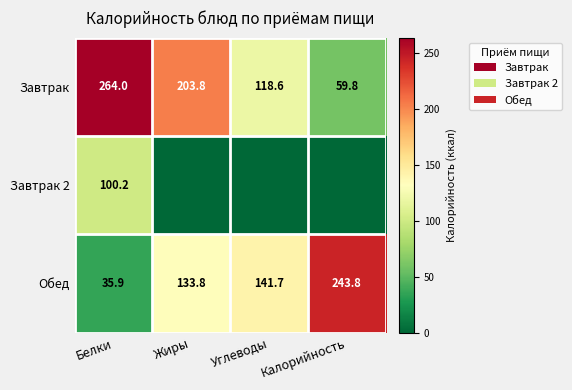

The value of Завтрак at Жиры is 139.4. True or false?

False